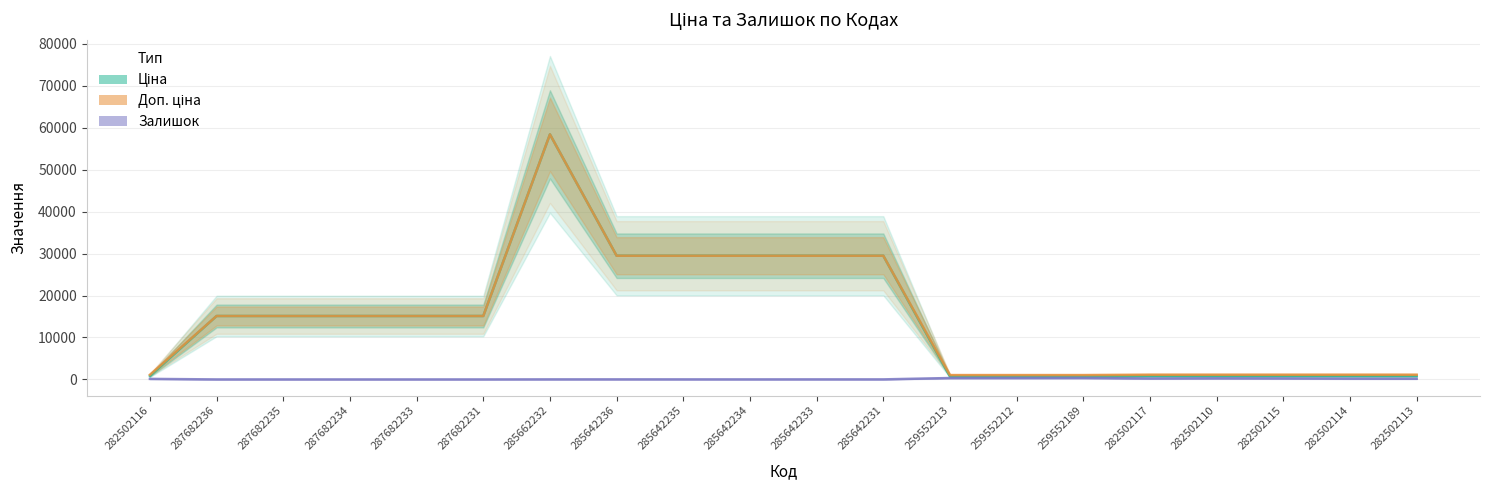

What is the value of the Доп. ціна point at the 2nd from the left?

15120.0